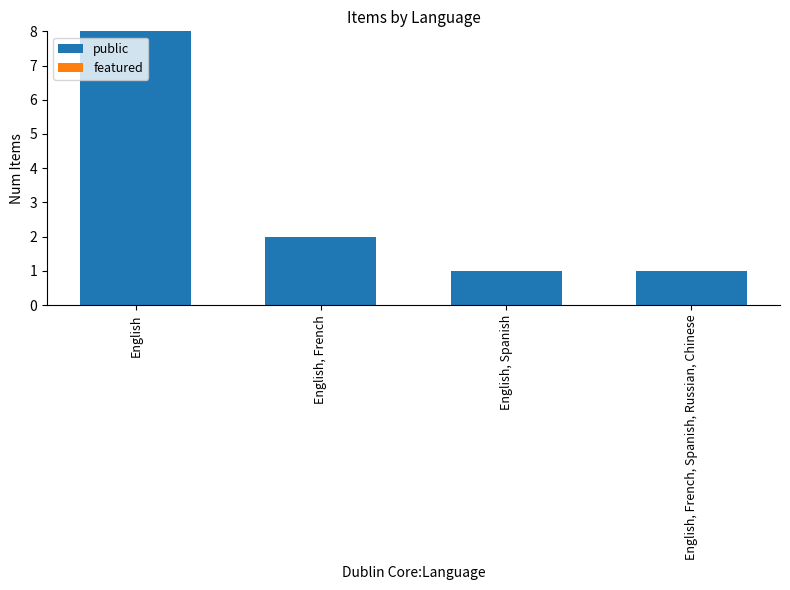

Which has a higher value, English, French or English?

English